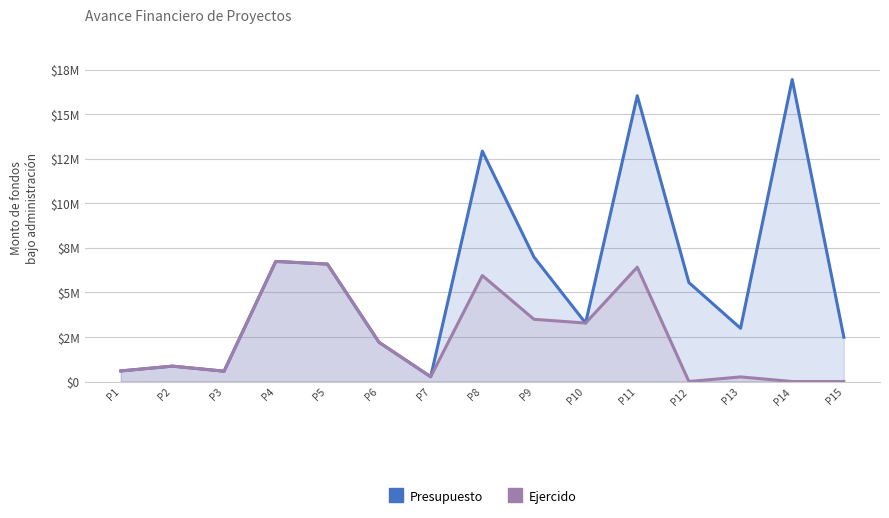

True or false: Ejercido has a value of 2969760.5 at P15.

False